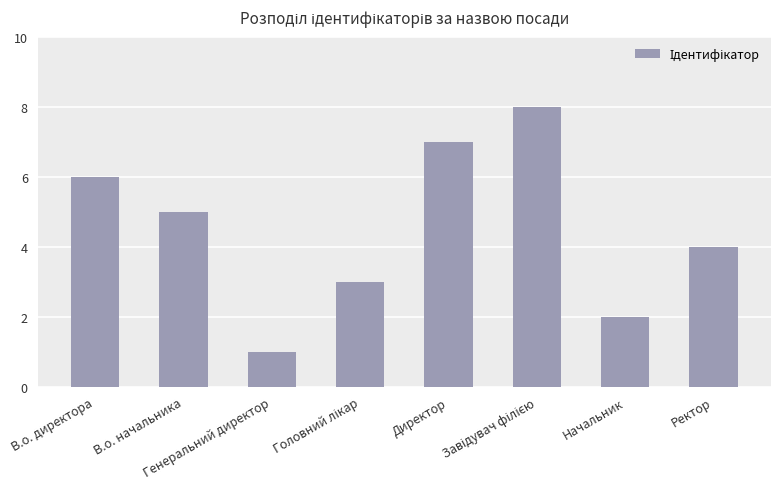

What is the sum of all values?

36